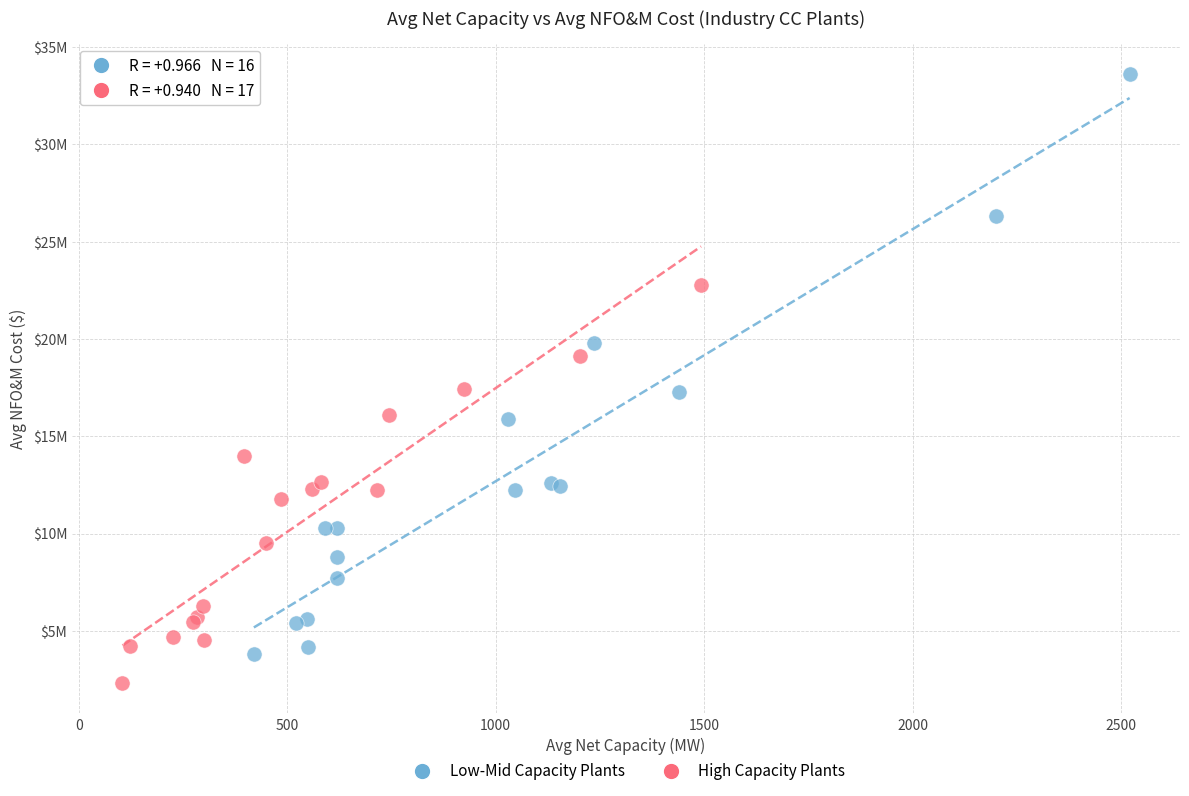

What are all the series names shown in the legend?

Low-Mid Capacity Plants, High Capacity Plants